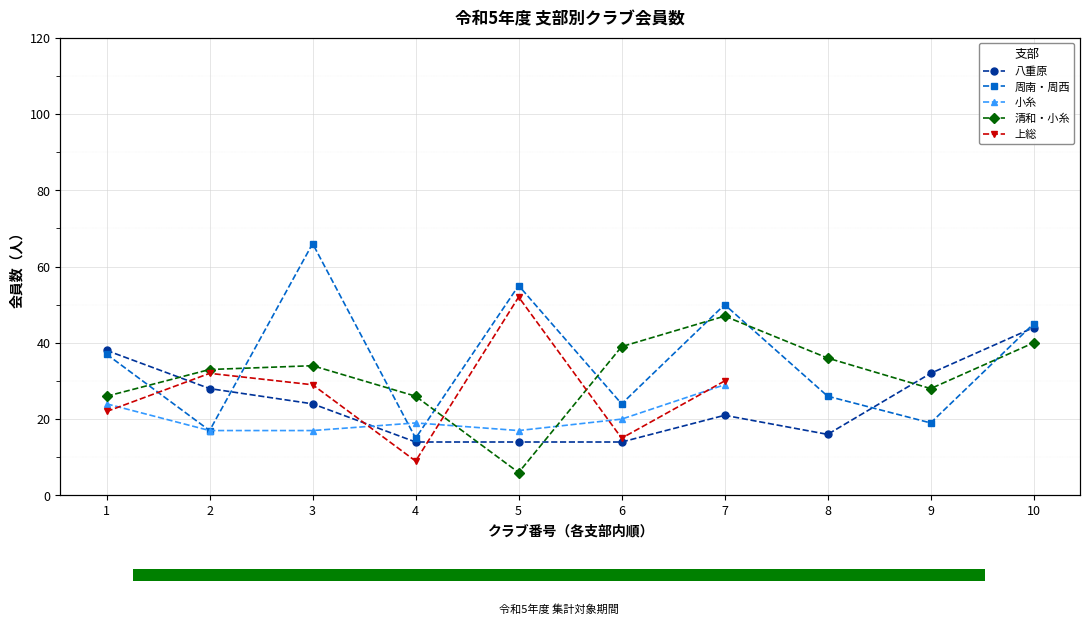

What is the sum of all 周南・周西 values?

354.0